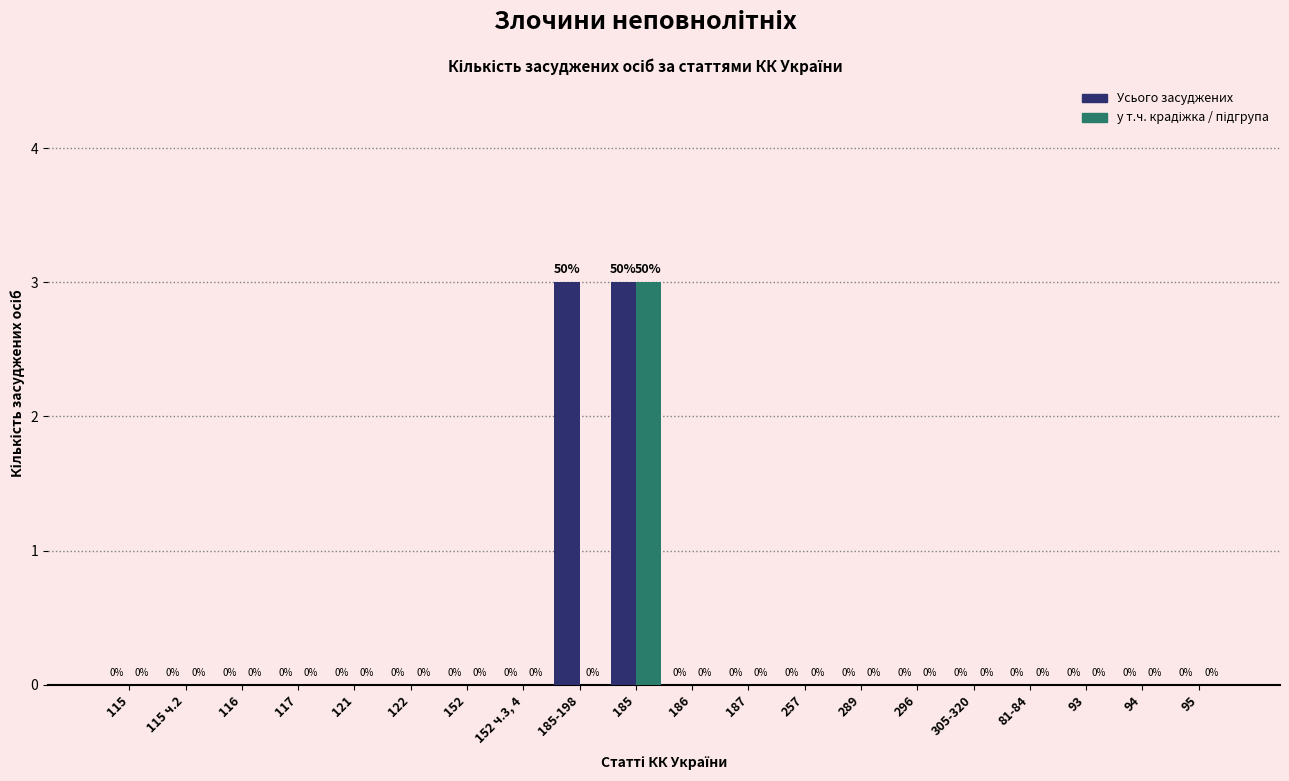

What is the greatest value displayed?

3